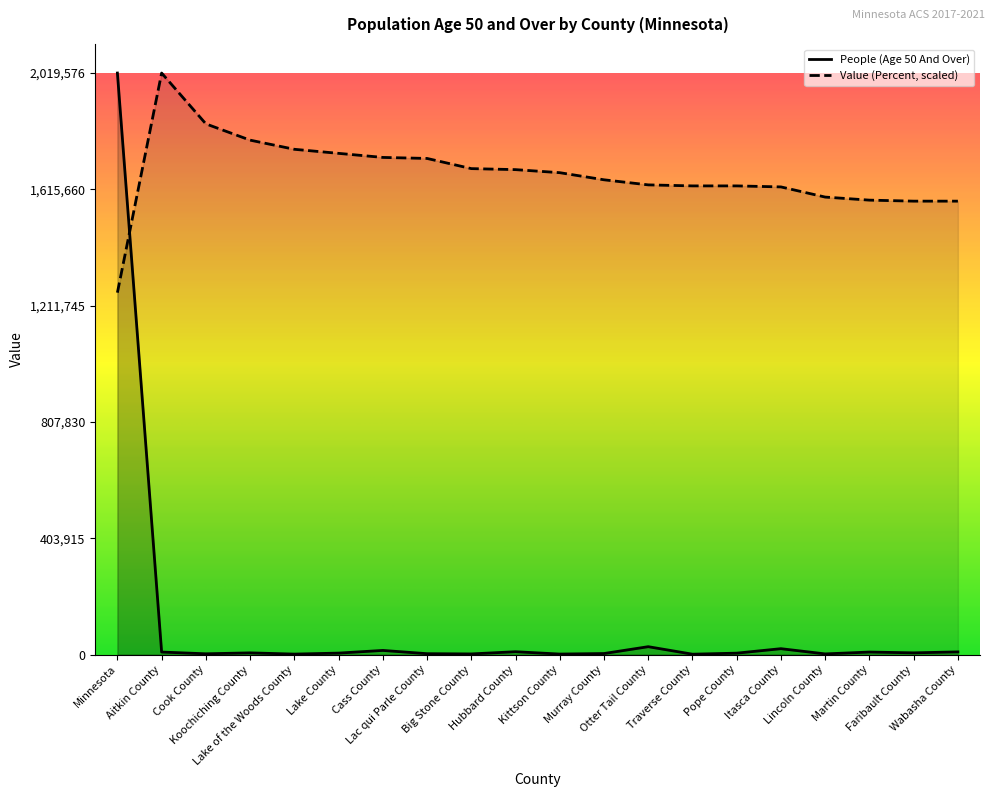

What is the average value of the Value (Percent) series?

1668621.7